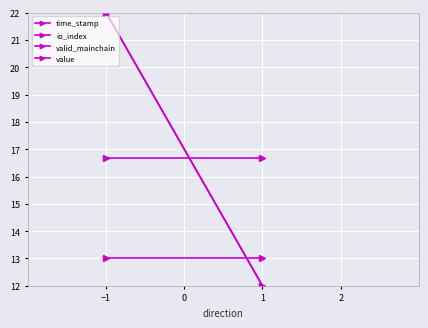

What is the label of the 1st point from the left?

−1